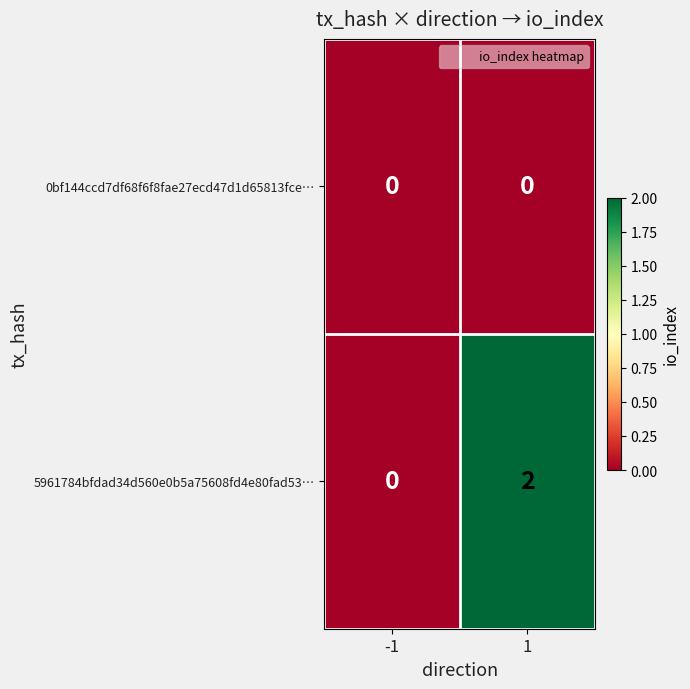

The 0bf144ccd7df68f6f8fae27ecd47d1d65813fce… series shows 0 at 1. True or false?

True